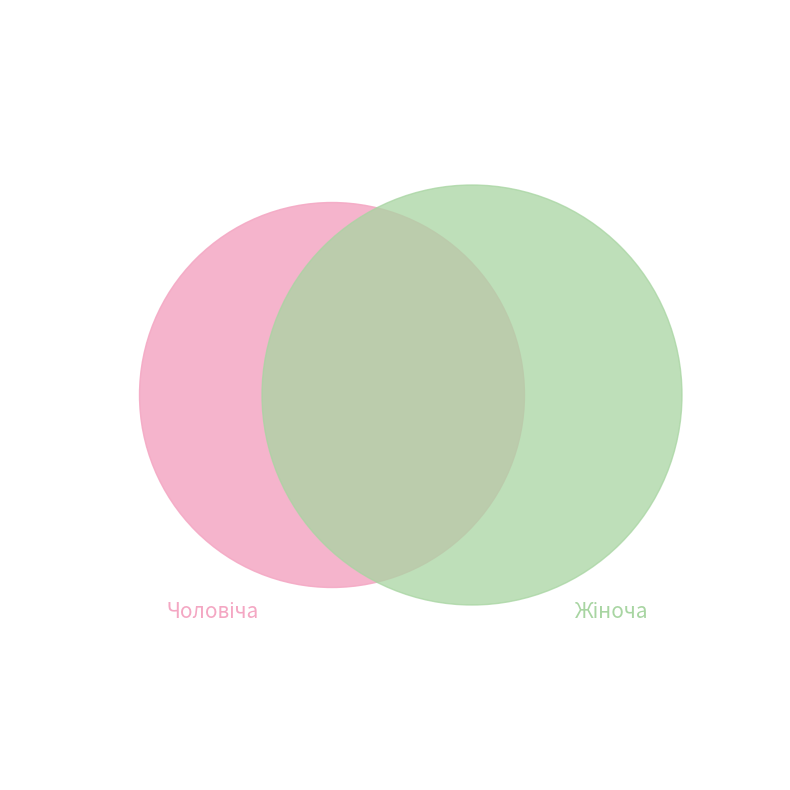

To the nearest percent, what percentage of the pie is Жіноча?

67%